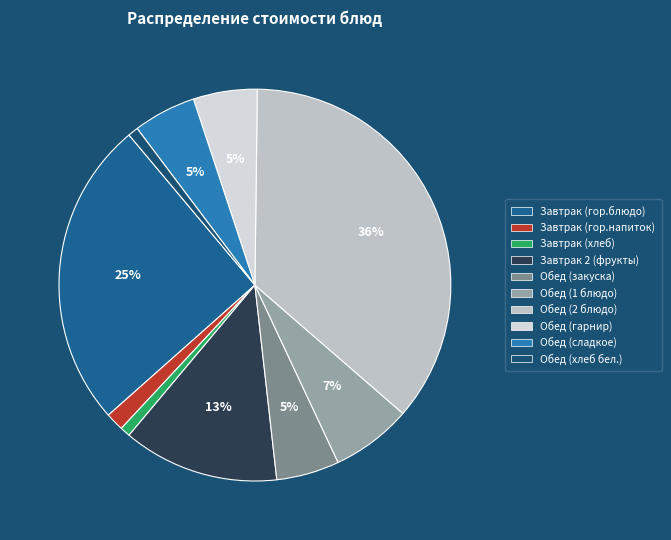

How many segments does this pie chart have?

10